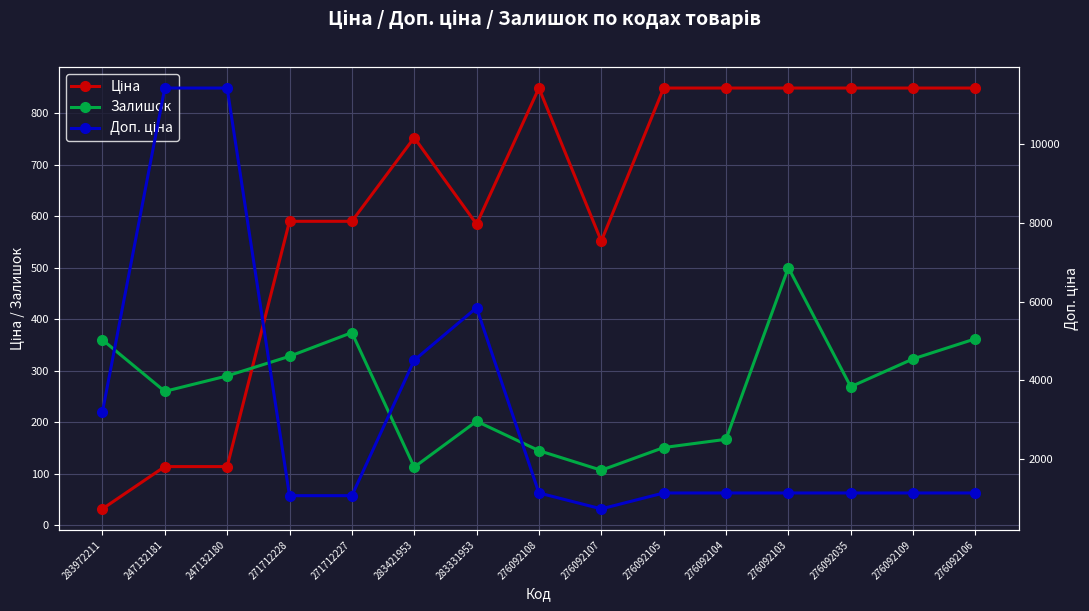

True or false: Залишок has more than 2 interior local peaks.

True